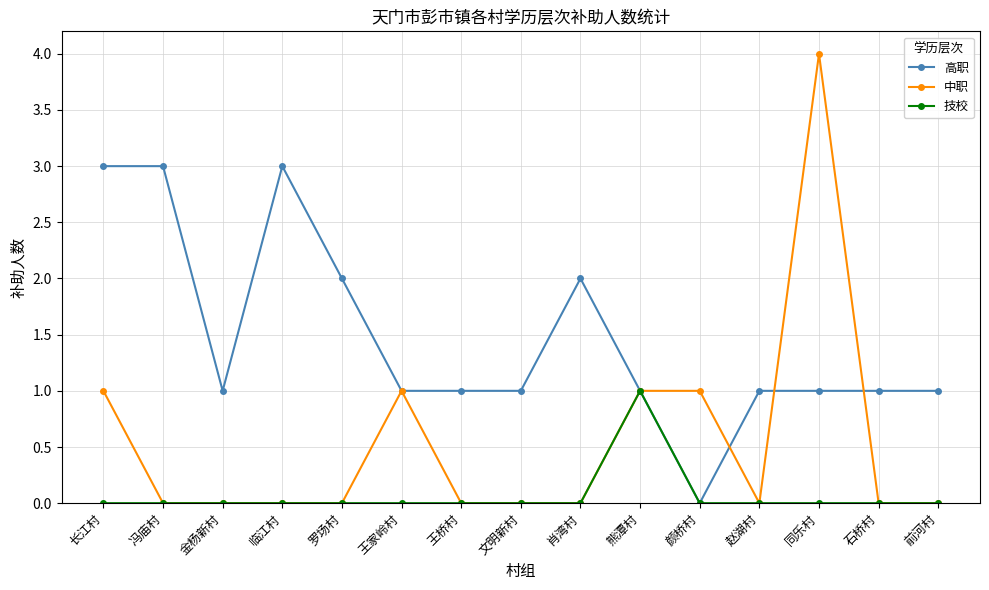

Reading left to right, what are all the values shown in this chart?

高职: 长江村=3	冯庙村=3	金杨新村=1	临江村=3	罗场村=2	王家岭村=1	王桥村=1	文明新村=1	肖湾村=2	熊潭村=1	颜桥村=0	赵湖村=1	同乐村=1	石桥村=1	前河村=1
中职: 长江村=1	冯庙村=0	金杨新村=0	临江村=0	罗场村=0	王家岭村=1	王桥村=0	文明新村=0	肖湾村=0	熊潭村=1	颜桥村=1	赵湖村=0	同乐村=4	石桥村=0	前河村=0
技校: 长江村=0	冯庙村=0	金杨新村=0	临江村=0	罗场村=0	王家岭村=0	王桥村=0	文明新村=0	肖湾村=0	熊潭村=1	颜桥村=0	赵湖村=0	同乐村=0	石桥村=0	前河村=0